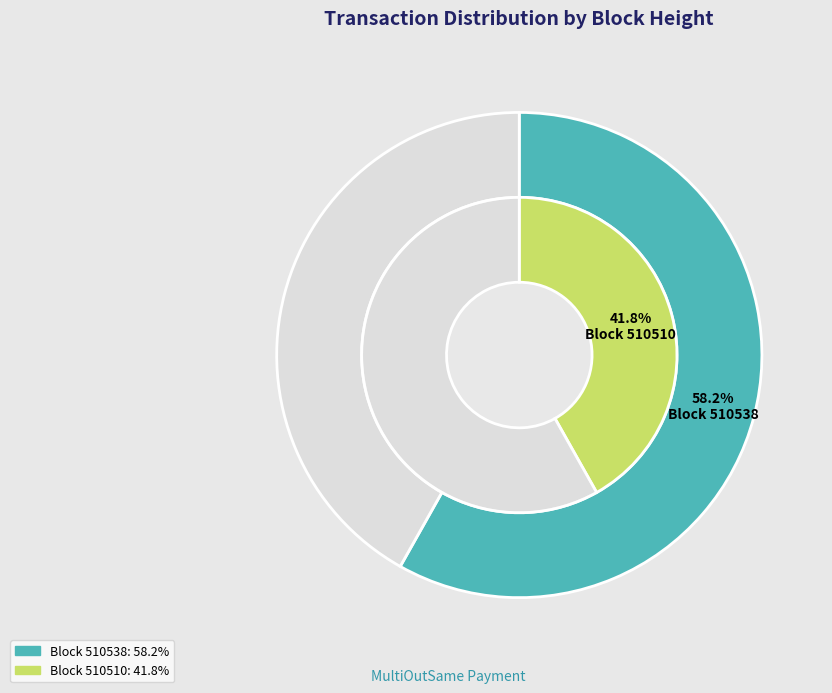

To the nearest percent, what percentage of the pie is 510538?

58%